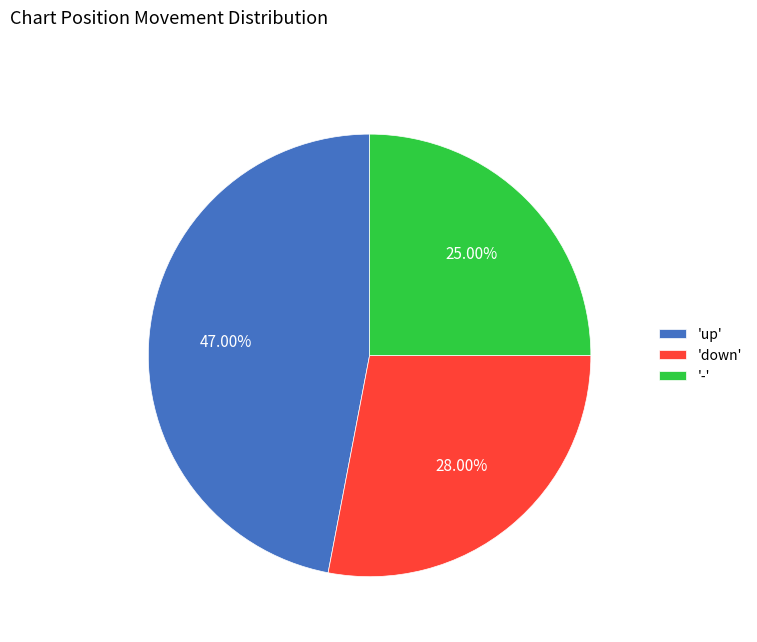

What is the ratio of the value at 'up' to the value at 'down'?

1.7